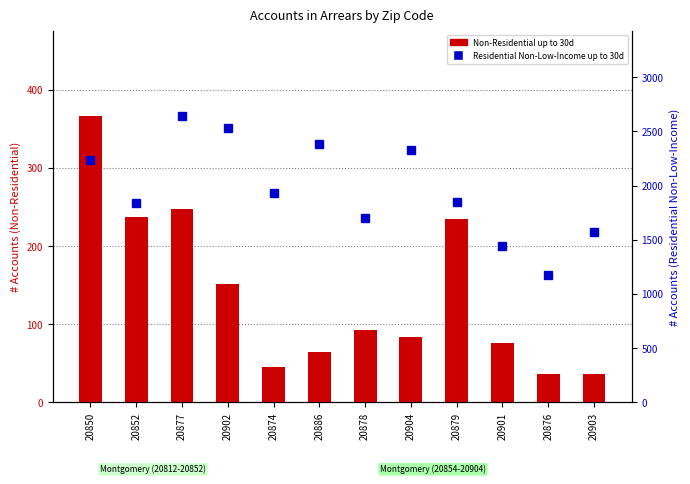

Between 20877 and 20878, which series saw the biggest shift?

Residential Non-Low-Income up to 30d